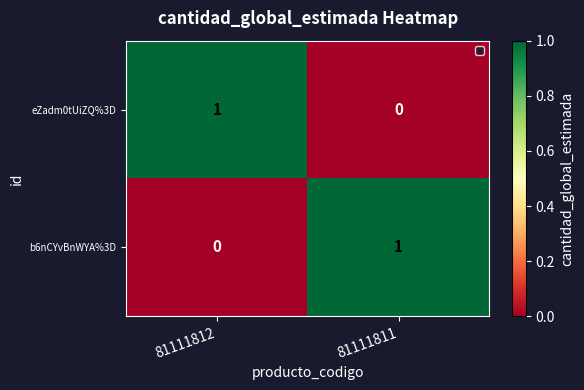

What is the difference between the highest and lowest values at 81111811?

1